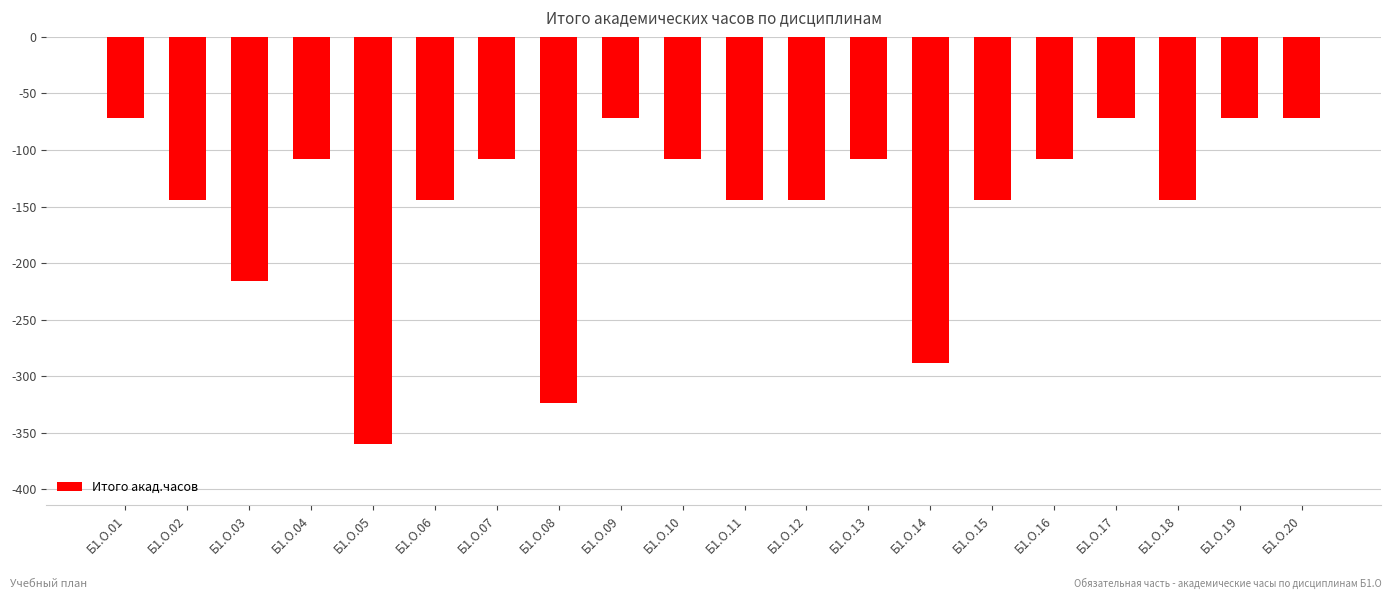

The chart shows a value of -124 at Б1.О.01. True or false?

False